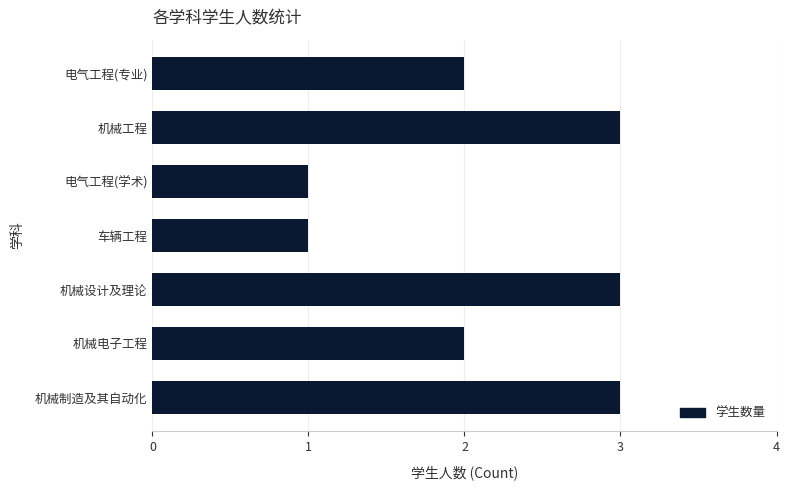

What is the average value?

2